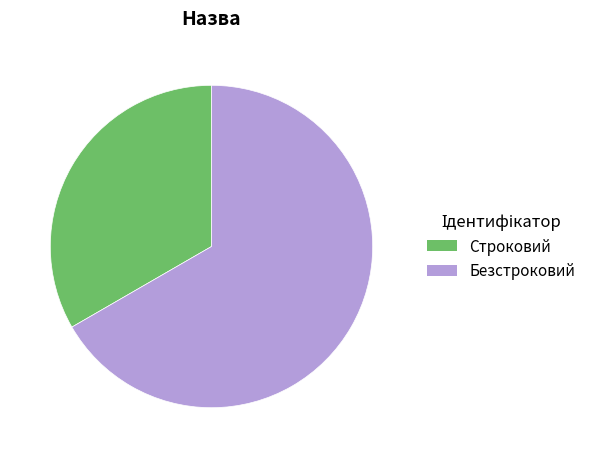

Rank the categories by value from highest to lowest.

Безстроковий, Строковий